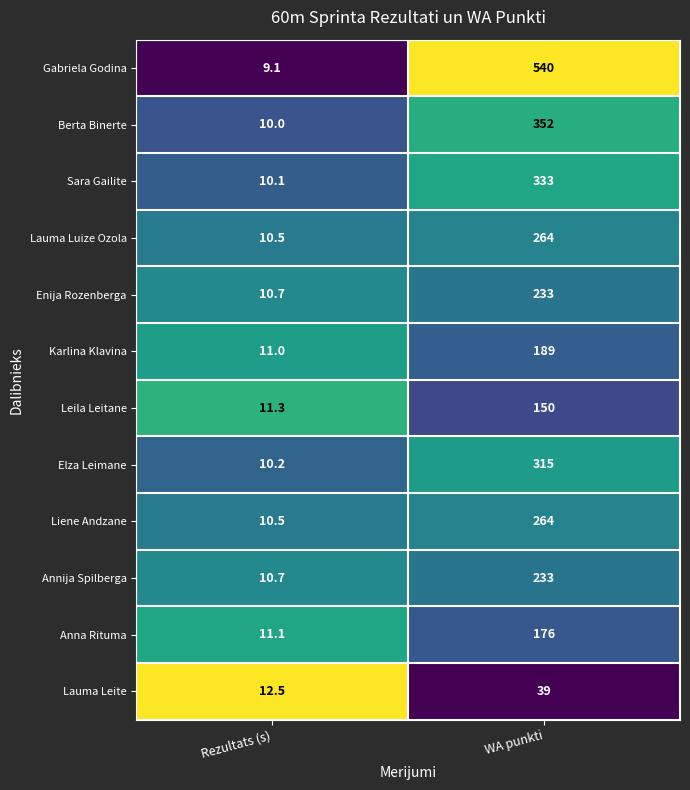

What is the total value across all series at WA punkti?

3088.0